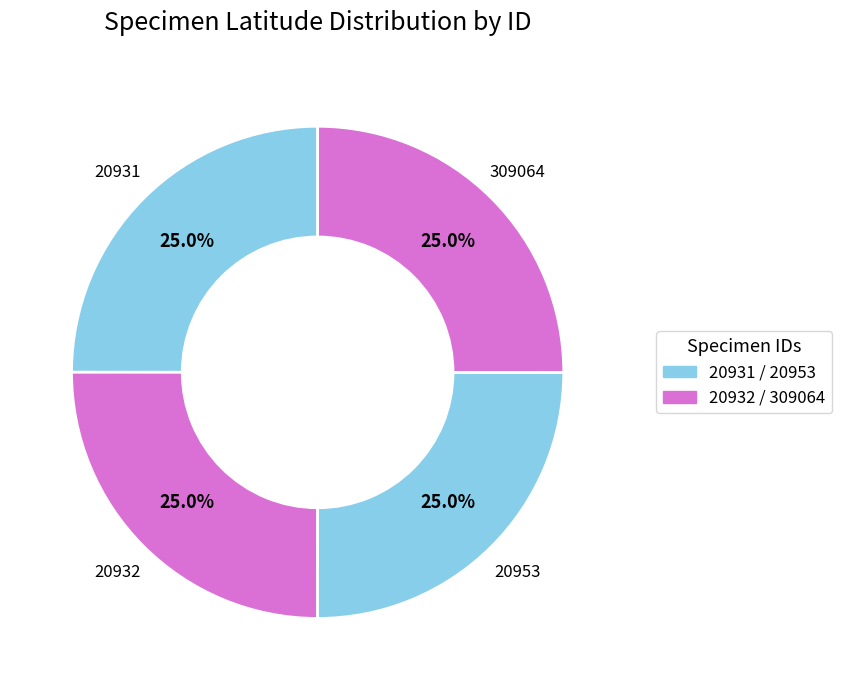

Count the number of slices in the pie.

4